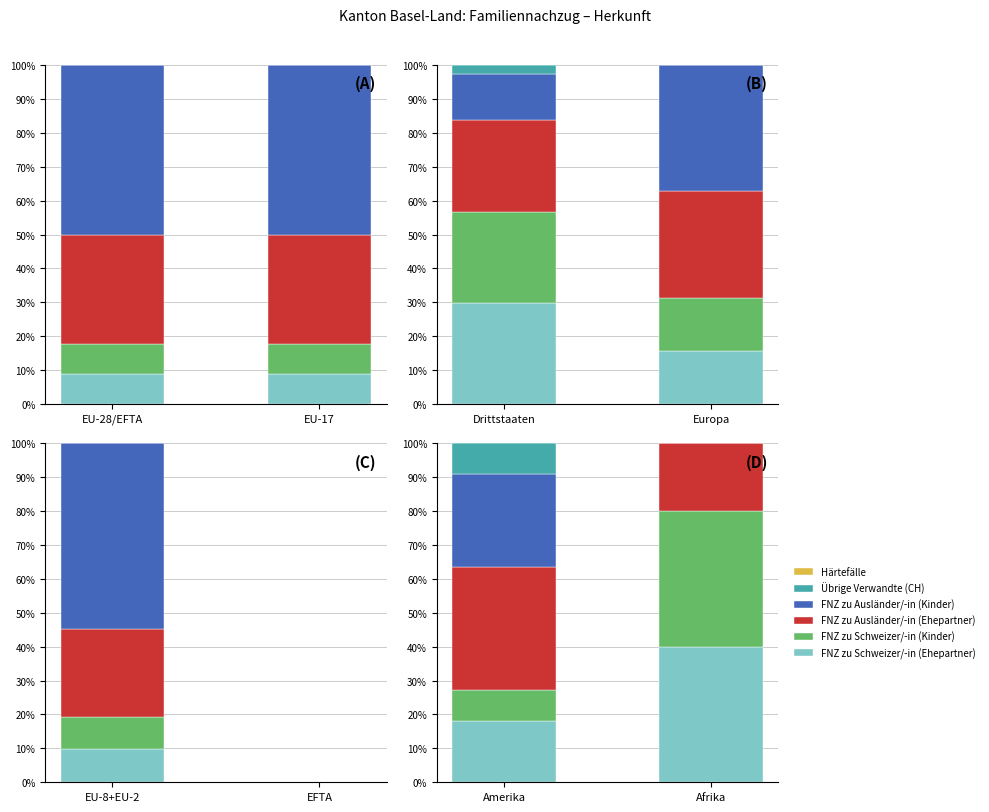

What are all the series names shown in the legend?

Familiennachzug zu Schweizer/-in (Ehepartner), Familiennachzug zu Schweizer/-in (Kinder), Familiennachzug zu Ausländer/-in (Ehepartner), Familiennachzug zu Ausländer/-in (Kinder), Übrige Verwandte (CH), Härtefälle